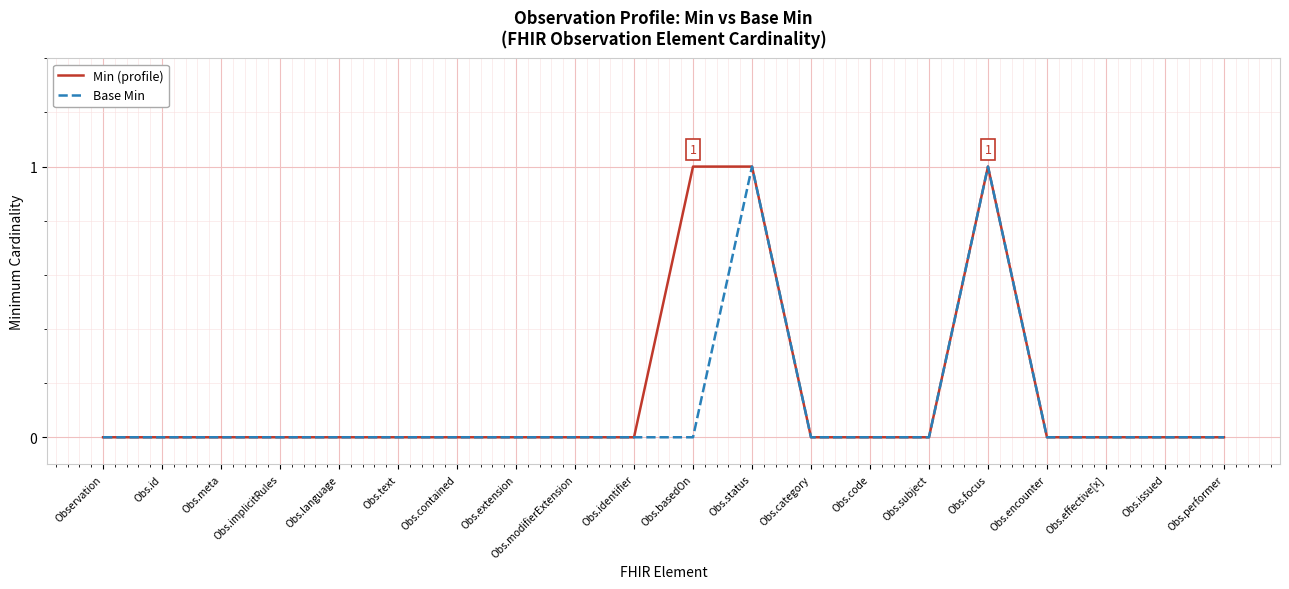

Is it true that Min (profile) equals 1 at Obs.focus?

True